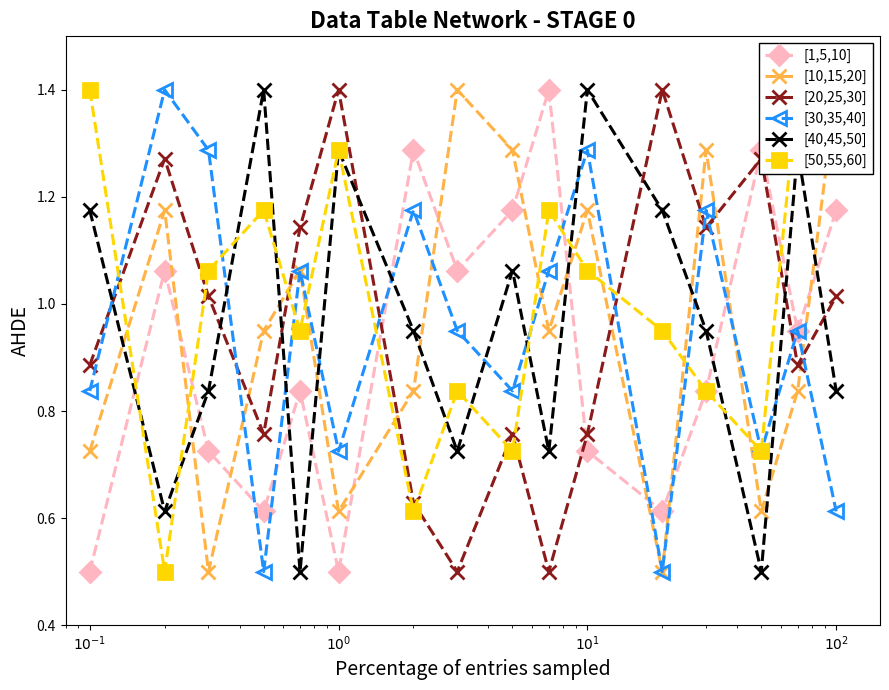

Which series has the widest spread of values?

[1,5,10]